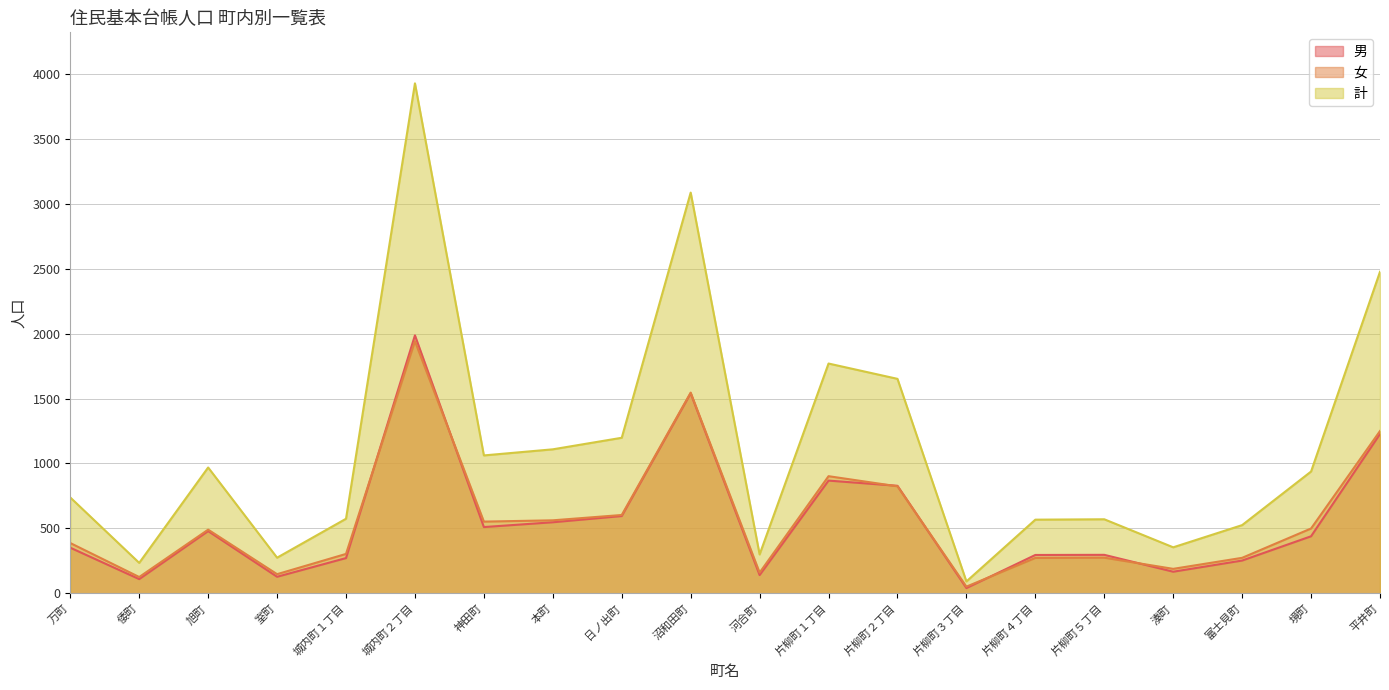

At which category does the chart reach its peak across all series?

城内町２丁目